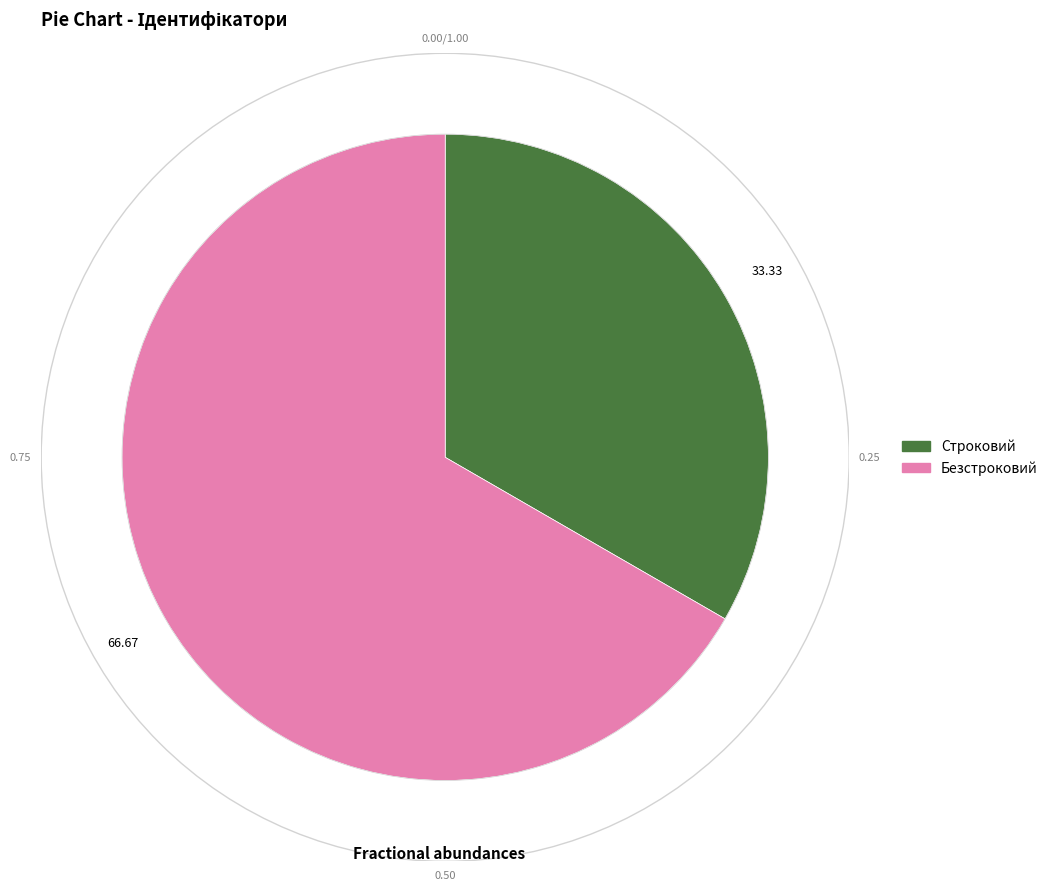

Combined, do Безстроковий and Строковий account for over 50%?

Yes